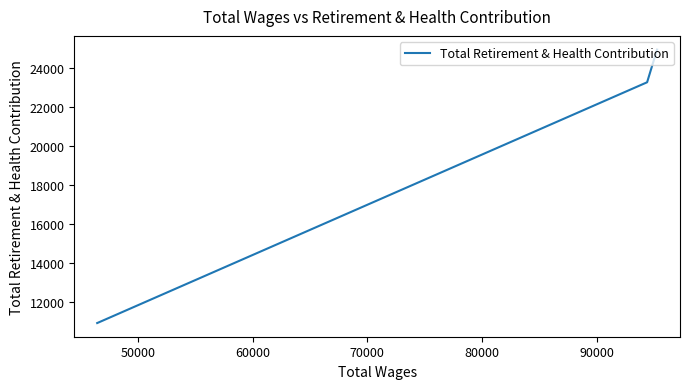

Which has a higher value, 40000 or 50000?

40000